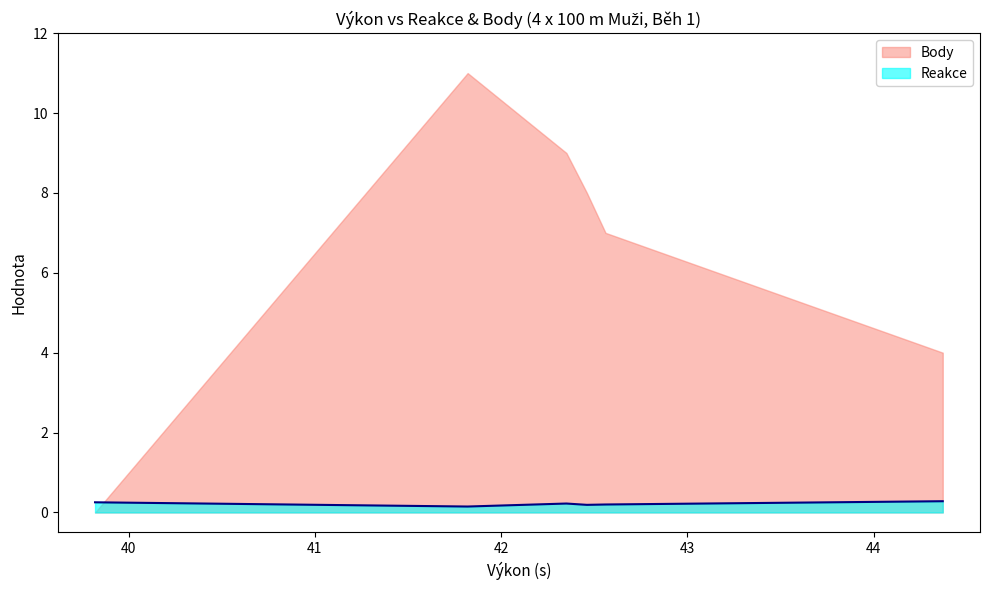

Where is the data nearest to the value 0?

41.82